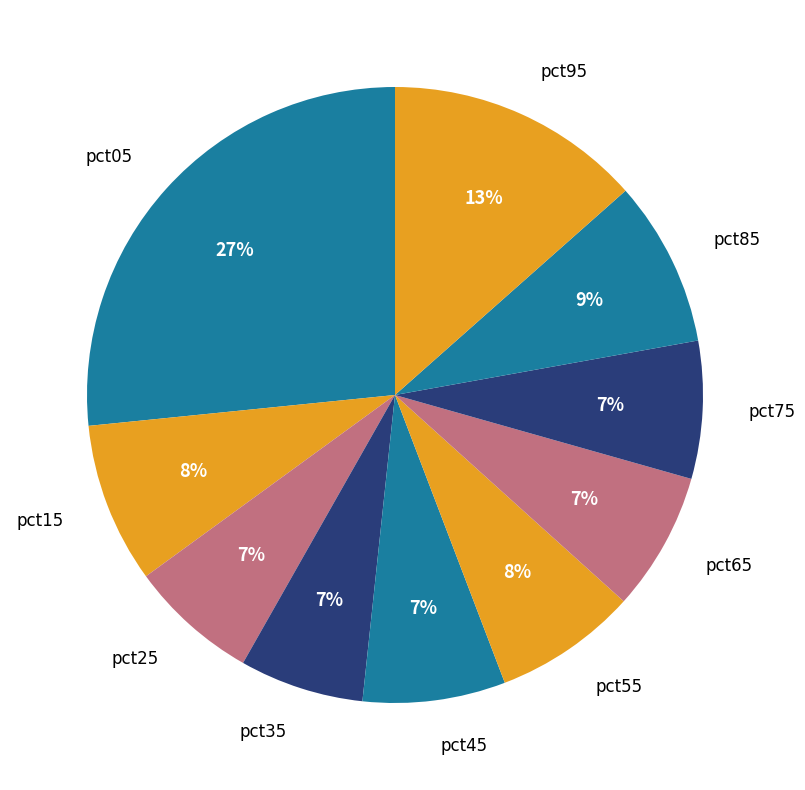

To the nearest percent, what percentage of the pie is pct95?

13%